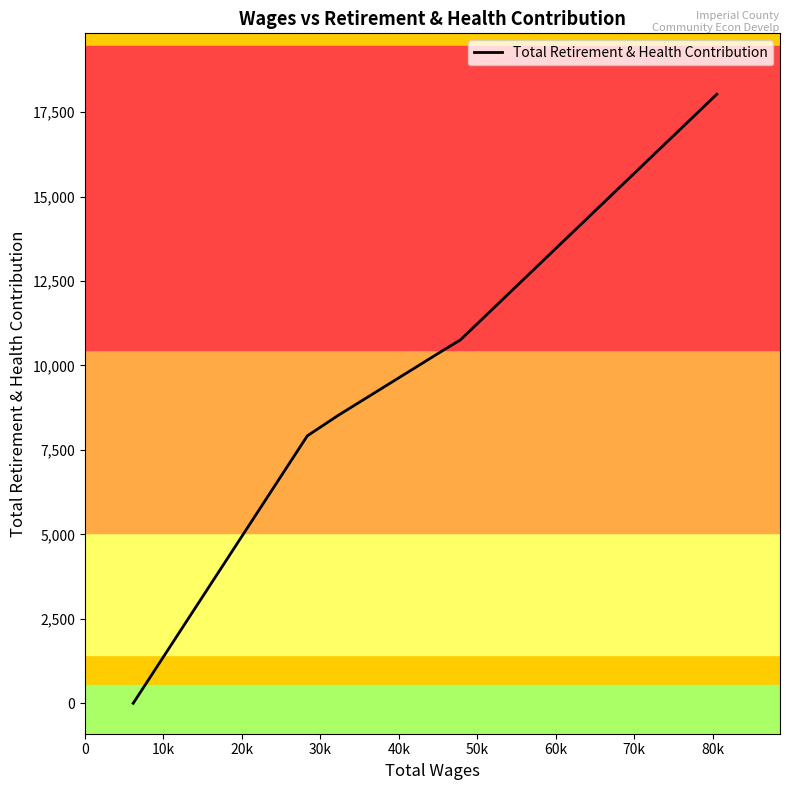

What is the greatest value displayed?

18027